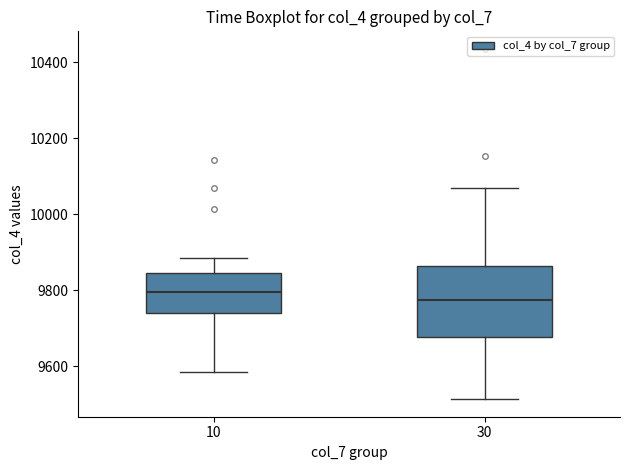

Which box is the tallest, from its lower edge to its upper edge?

30